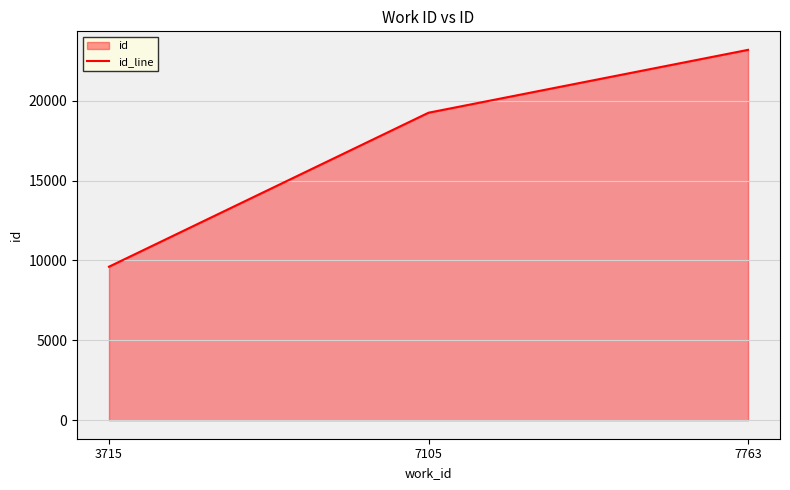

What is the maximum value shown in the chart?

23184